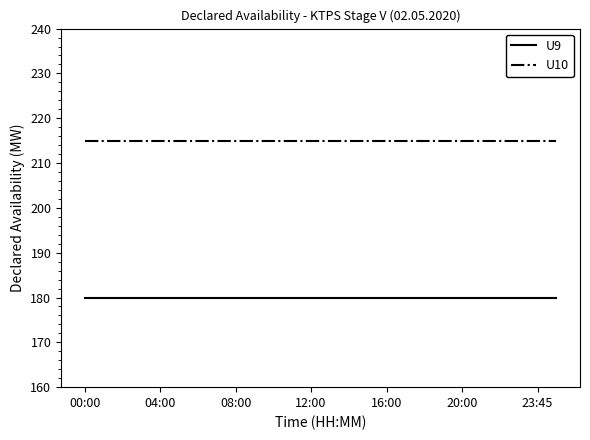

Rank the series by their maximum value, from highest to lowest.

U10, U9